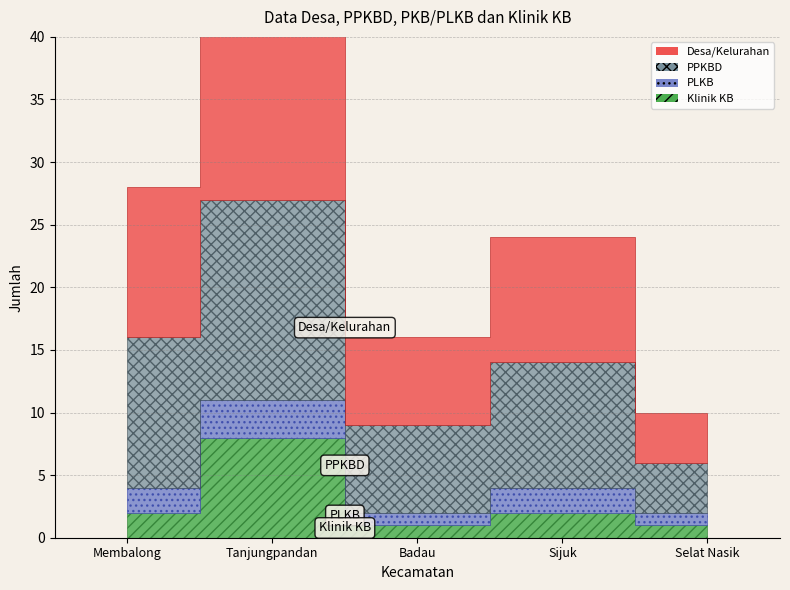

Reading left to right, list all the values displayed in this chart.

Klinik KB: 2	8	1	2	1
PLKB: 2	3	1	2	1
PPKBD: 12	16	7	10	4
Desa/Kelurahan: 12	16	7	10	4